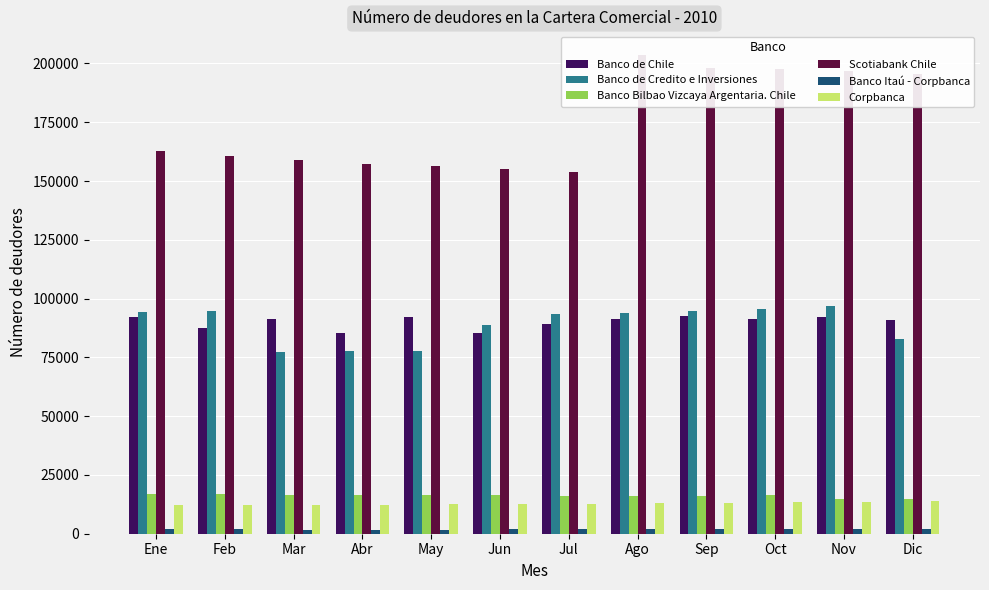

What is the difference between the maximum and second lowest values in the Corpbanca series?

1379